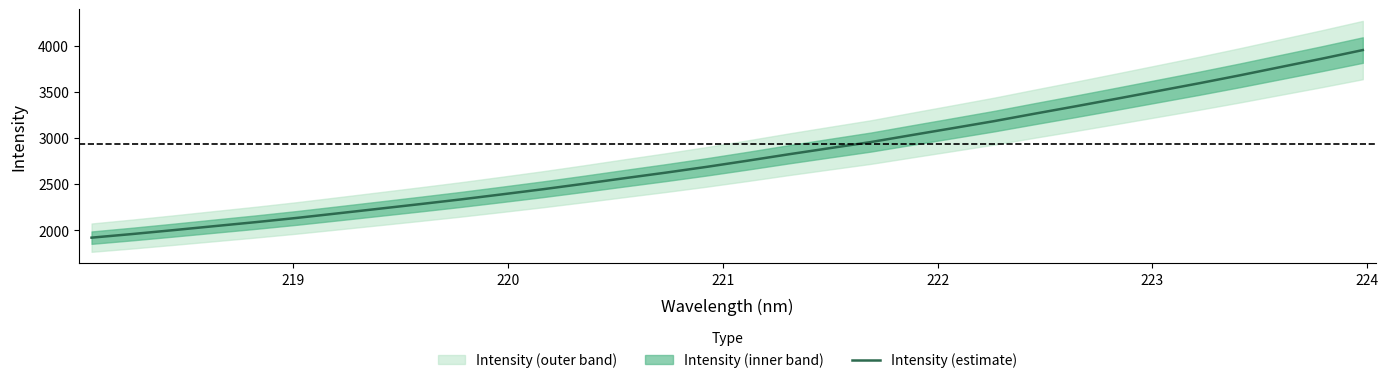

True or false: the data has more than 1 interior local peaks.

False